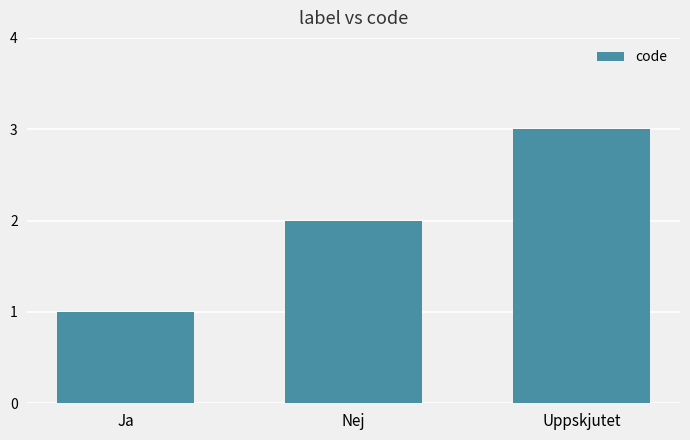

Count the number of data series in this chart.

1